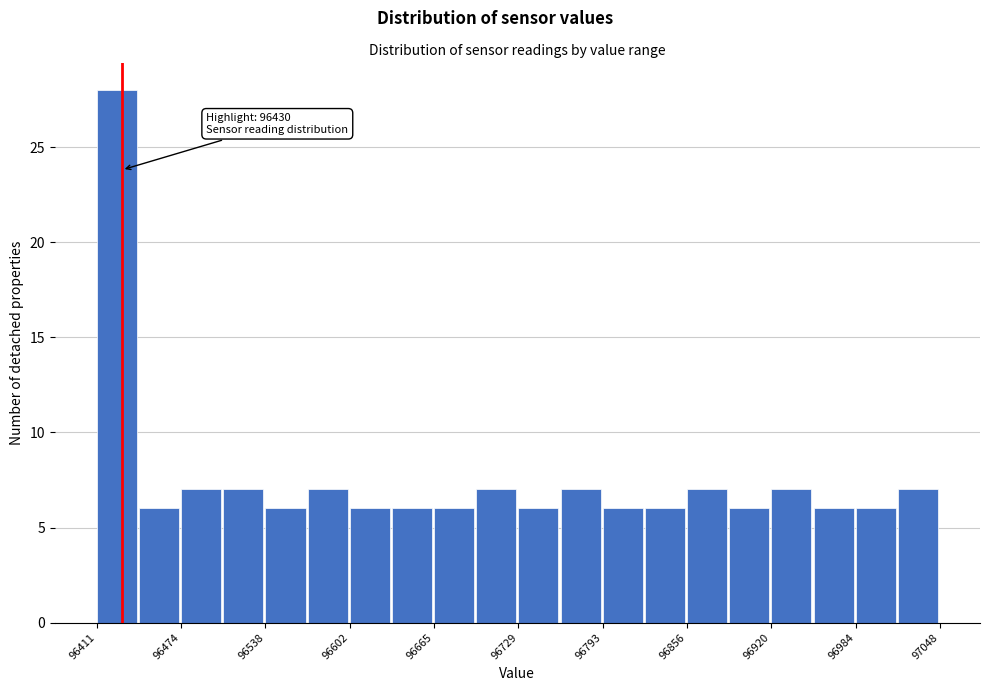

Read against the x-axis, roughly where is the centre of the tallest bar?

96430